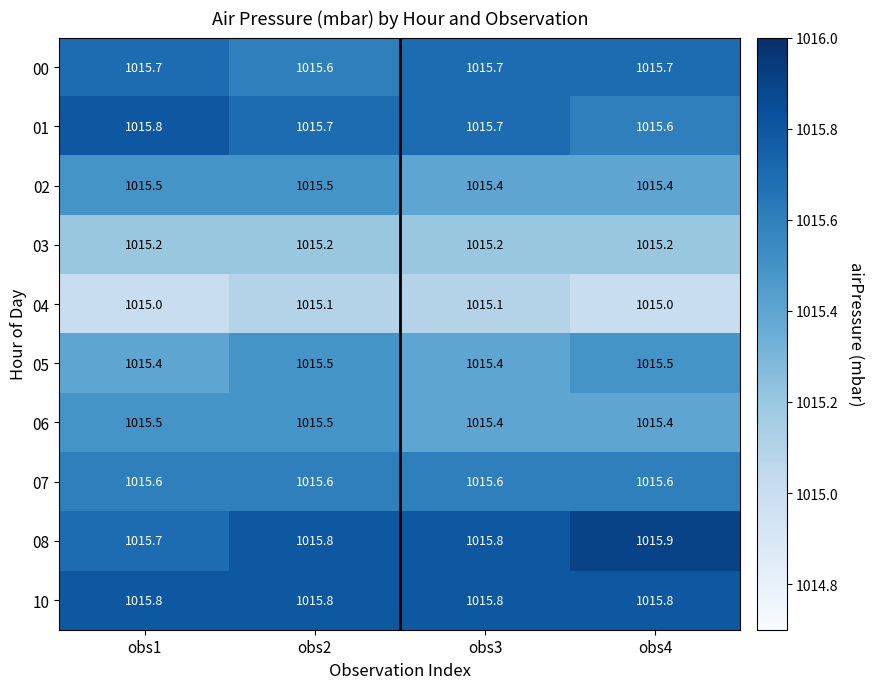

What is the sum of the 10 values at obs4 and obs3?

2031.6